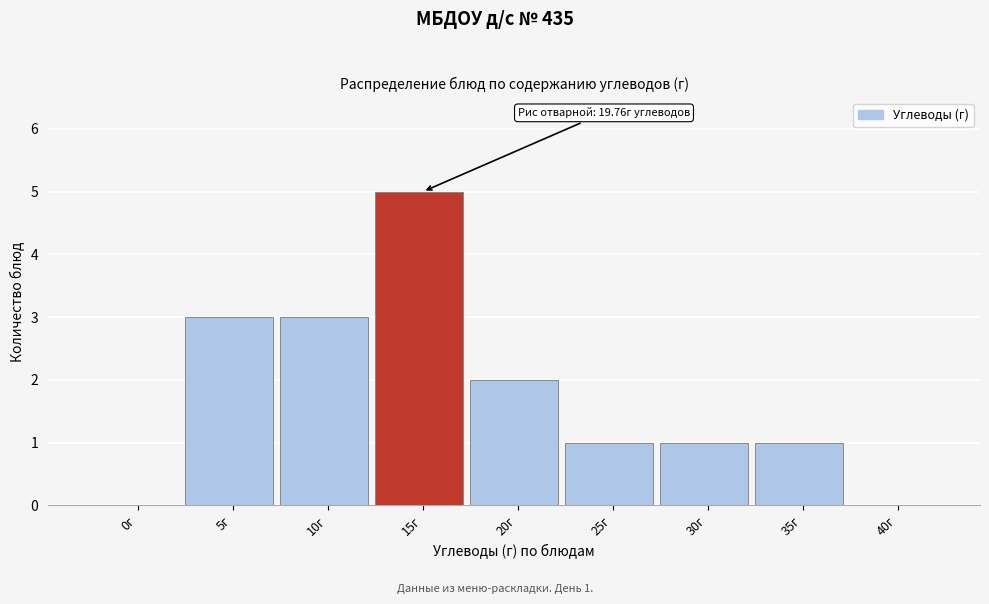

Reading left to right, transcribe all the data shown in this chart.

0г=0	5г=3	10г=3	15г=5	20г=2	25г=1	30г=1	35г=1	40г=0